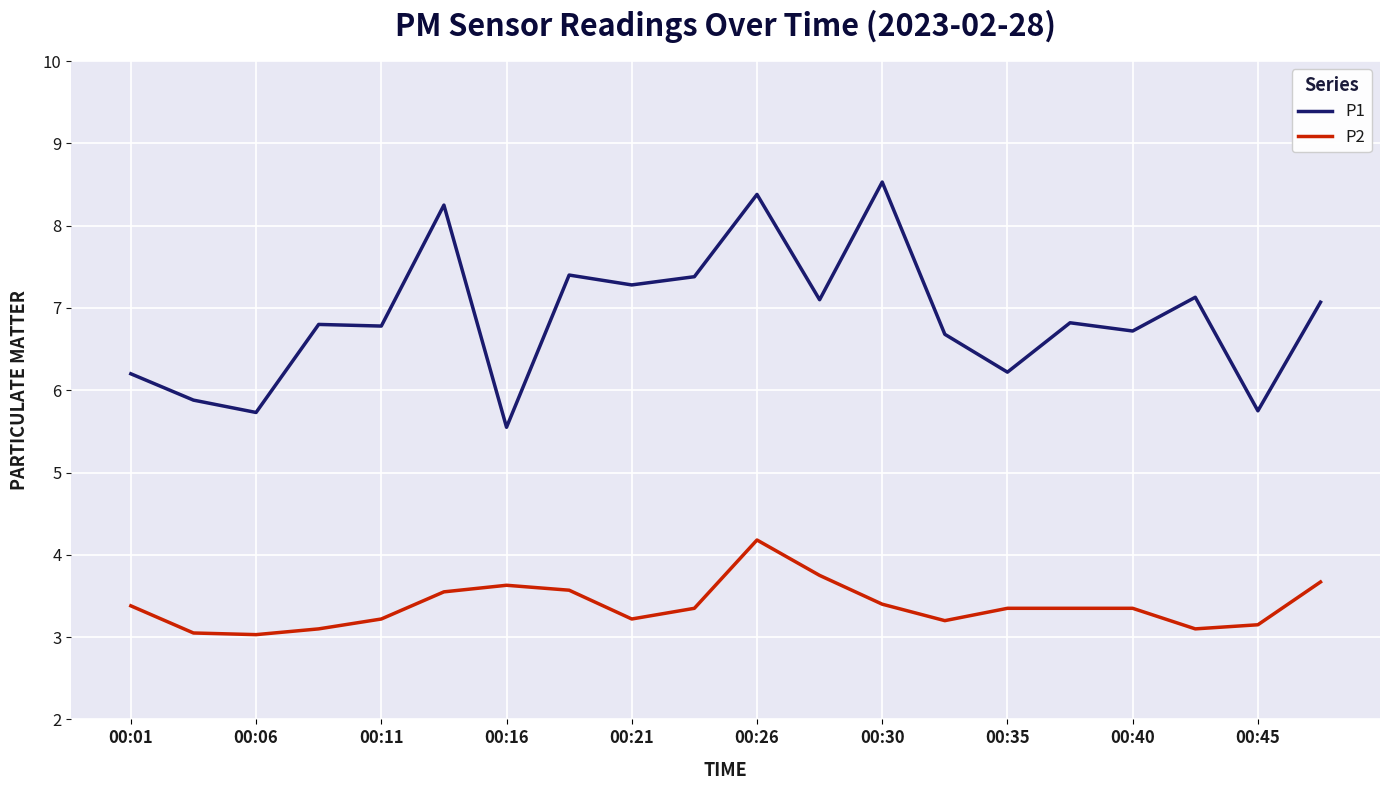

True or false: P2 and P1 intersect in this chart.

False